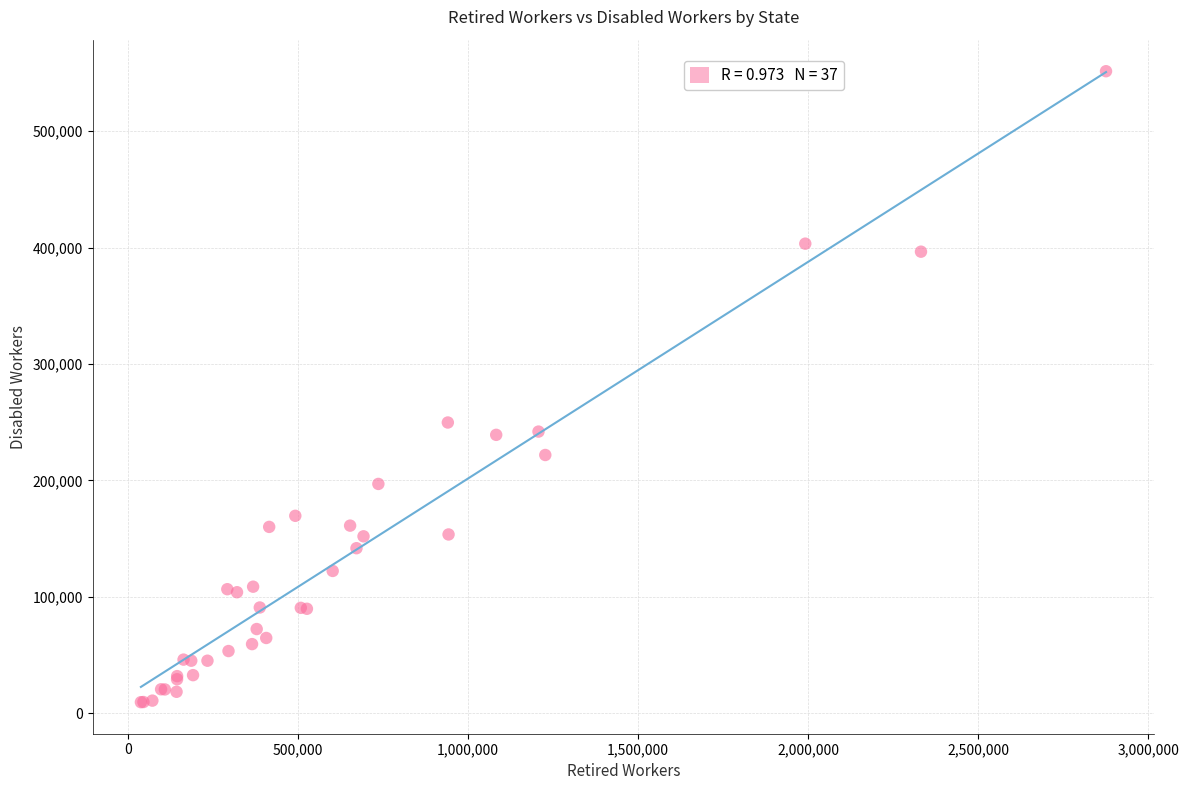

What Y value in the scatter plot is closest to 280513?

249761